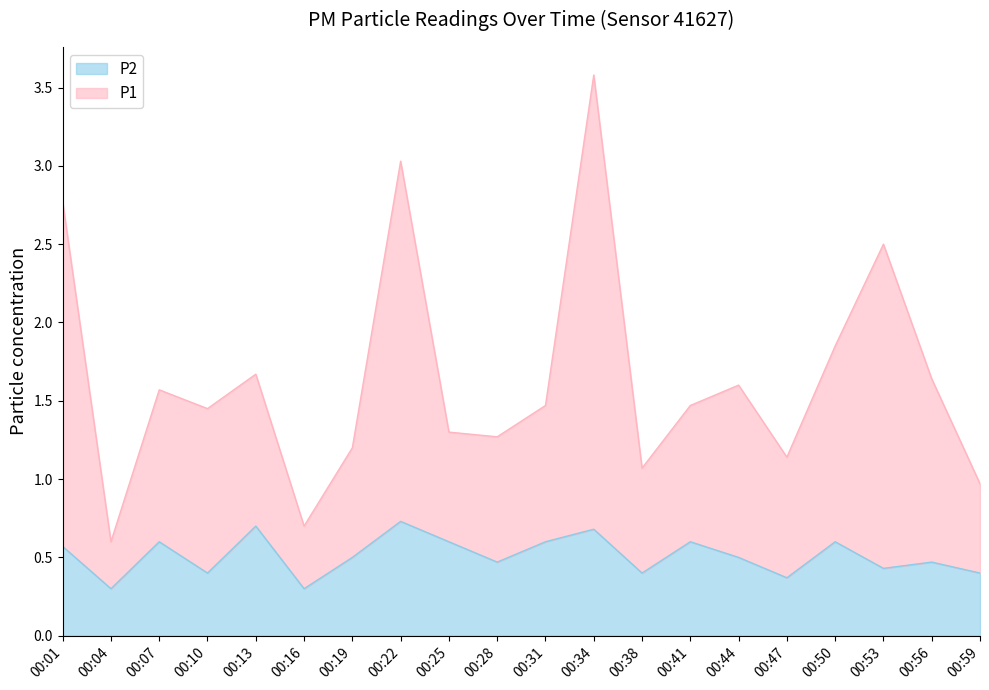

What is the minimum value shown in the chart?

0.3